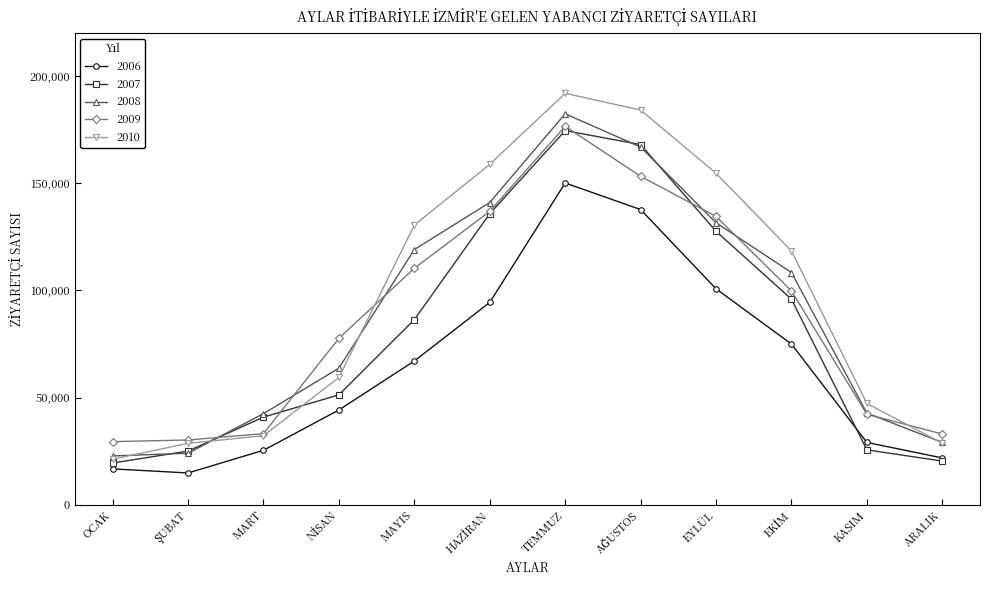

List the series in order of their peak value, lowest first.

2006, 2007, 2009, 2008, 2010